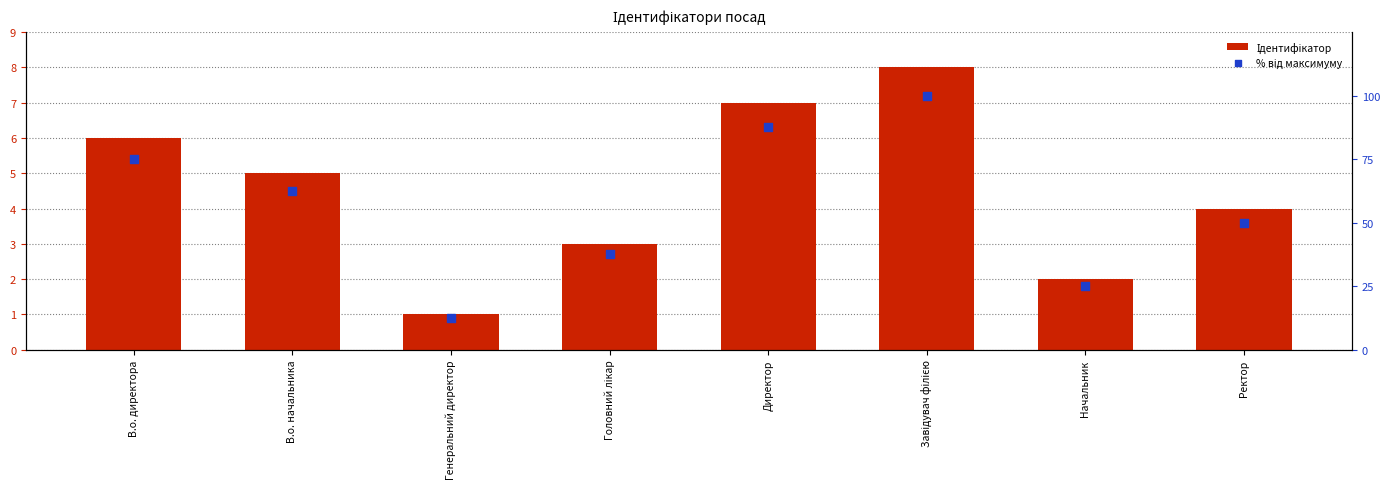

Which series contains the highest Y value?

% від максимуму